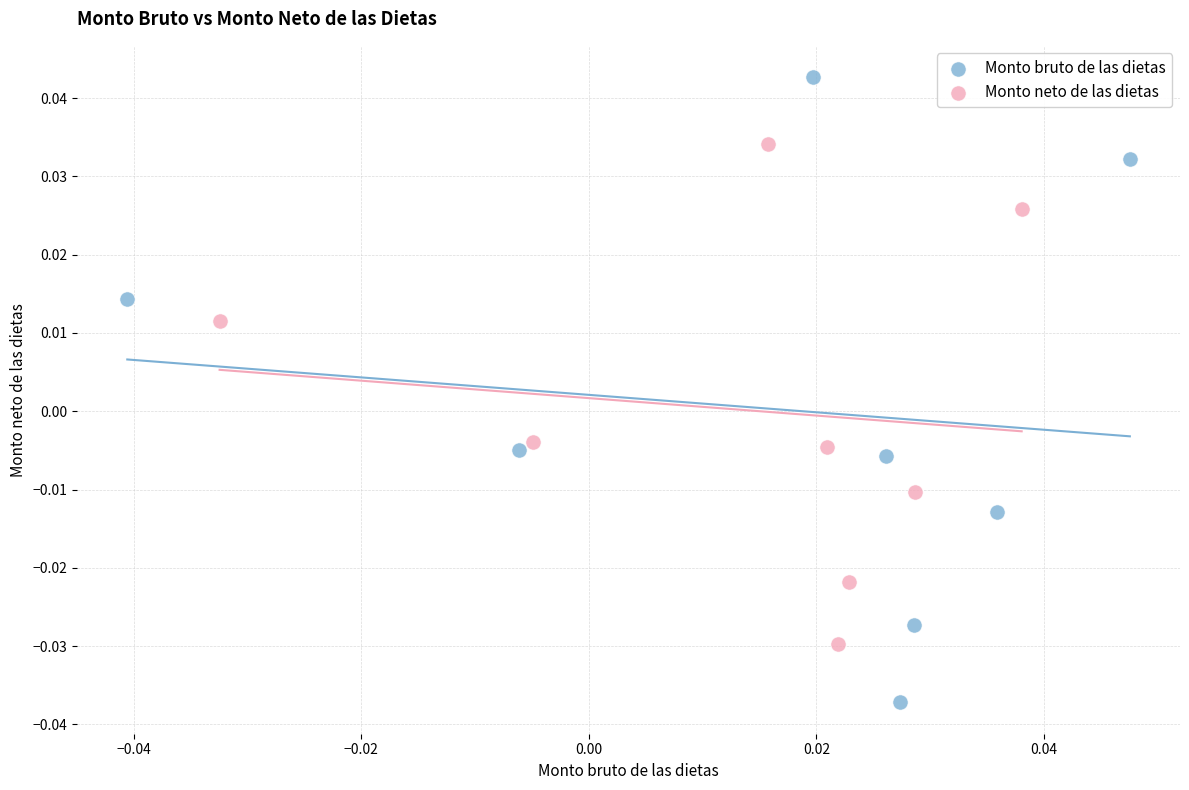

Which series contains the highest Y value?

Monto bruto de las dietas